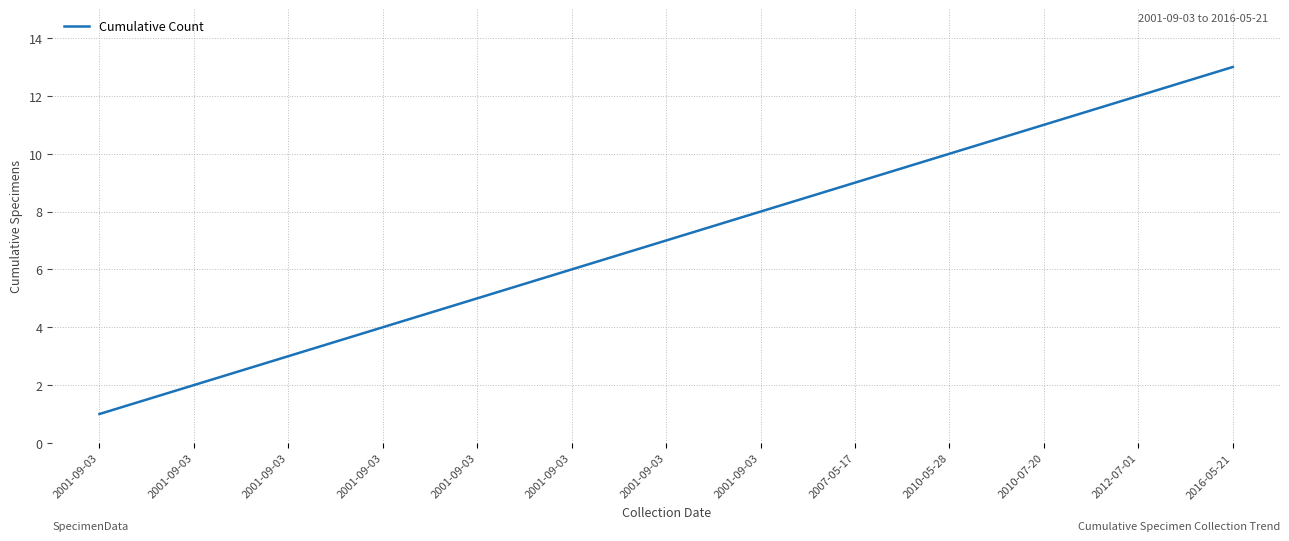

Which has a higher value, 2001-09-03 or 2012-07-01?

2012-07-01